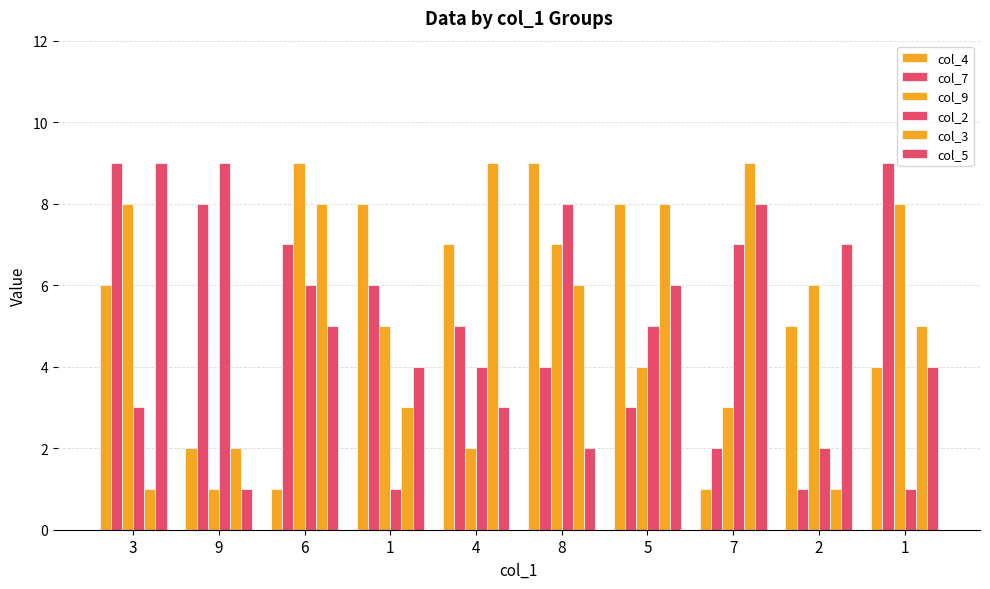

How many groups of bars are there?

10